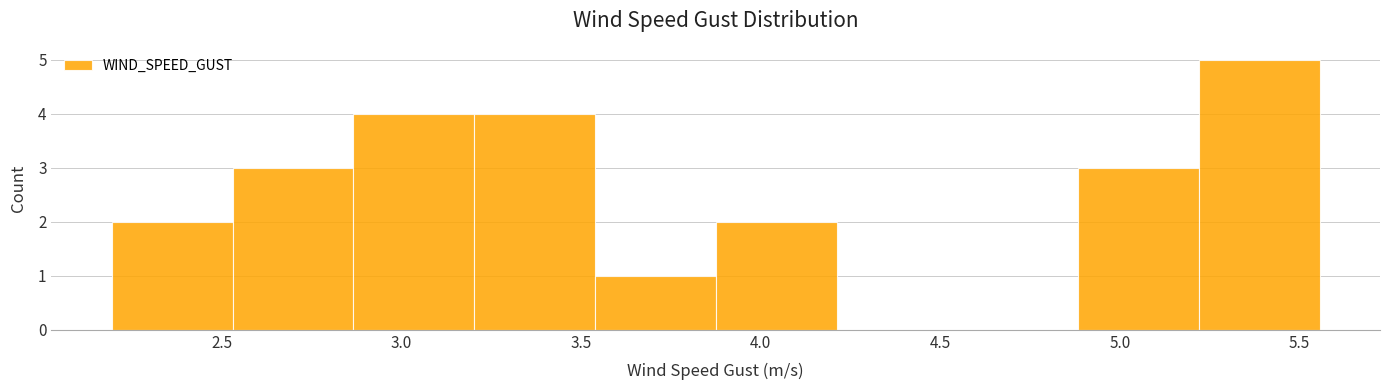

Reading left to right, transcribe this chart: for each bar, give the range it covers on the x-axis and its height. Neither the bar edges nor the heights are printed on the chart, so give them approximately, as read against the axes.

2.20 to 2.55: 2
2.55 to 2.85: 3
2.85 to 3.20: 4
3.20 to 3.55: 4
3.55 to 3.90: 1
3.90 to 4.20: 2
4.20 to 4.55: 0
4.55 to 4.90: 0
4.90 to 5.20: 3
5.20 to 5.55: 5